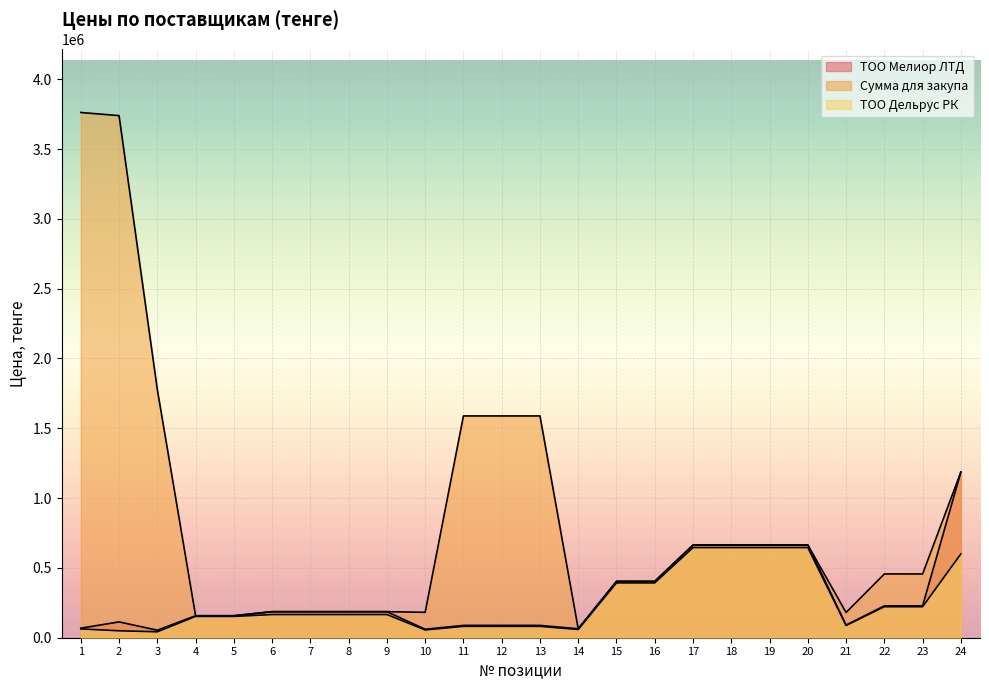

At which label does ТОО Мелиор ЛТД first exceed 186535?

15